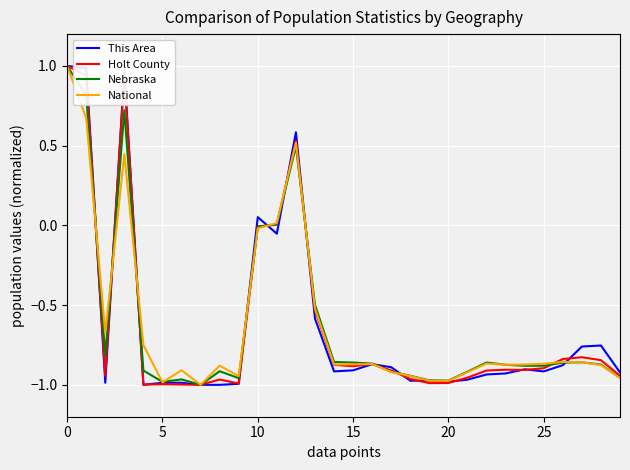

The value of This Area at 5 is -1.0. True or false?

True